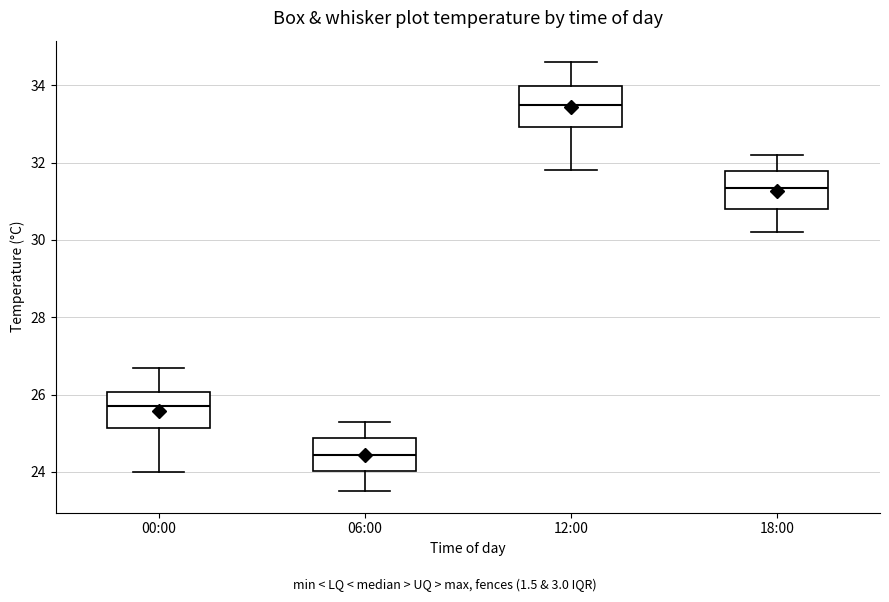

Where is the lower edge of the box for 00:00 on the y-axis? The values are not printed on the chart, so give them approximately, as read against the axis.

25.2